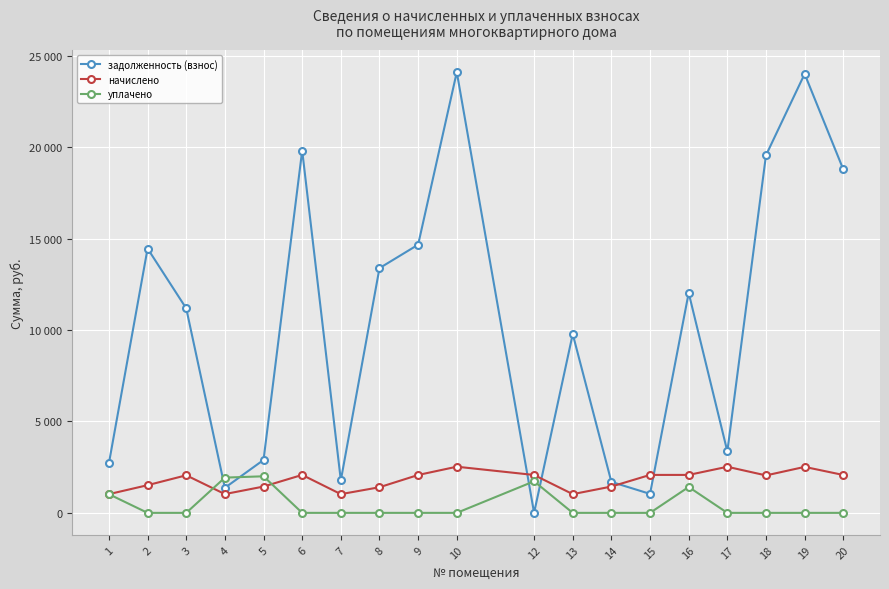

Reading left to right, list all the values displayed in this chart.

задолженность (взнос): 1=2717.5	2=14455.4	3=11182.0	4=1369.8	5=2893.5	6=19815.2	7=1777.7	8=13383.4	9=14667.1	10=24103.1	12=1.2	13=9777.7	14=1693.8	15=1037.6	16=12029.2	17=3361.2	18=19555.3	19=24005.6	20=18782.7
начислено: 1=1024.0	2=1513.9	3=2054.8	4=1027.4	5=1439.0	6=2075.2	7=1024.0	8=1401.6	9=2071.8	10=2524.3	12=2071.8	13=1024.0	14=1439.0	15=2075.2	16=2075.2	17=2520.9	18=2048.0	19=2514.1	20=2071.8
уплачено: 1=1020.0	2=0.0	3=0.0	4=1928.0	5=2000.0	6=0.0	7=0.0	8=0.0	9=0.0	10=0.0	12=1727.0	13=0.0	14=0.0	15=0.0	16=1415.0	17=0.0	18=0.0	19=0.0	20=0.0